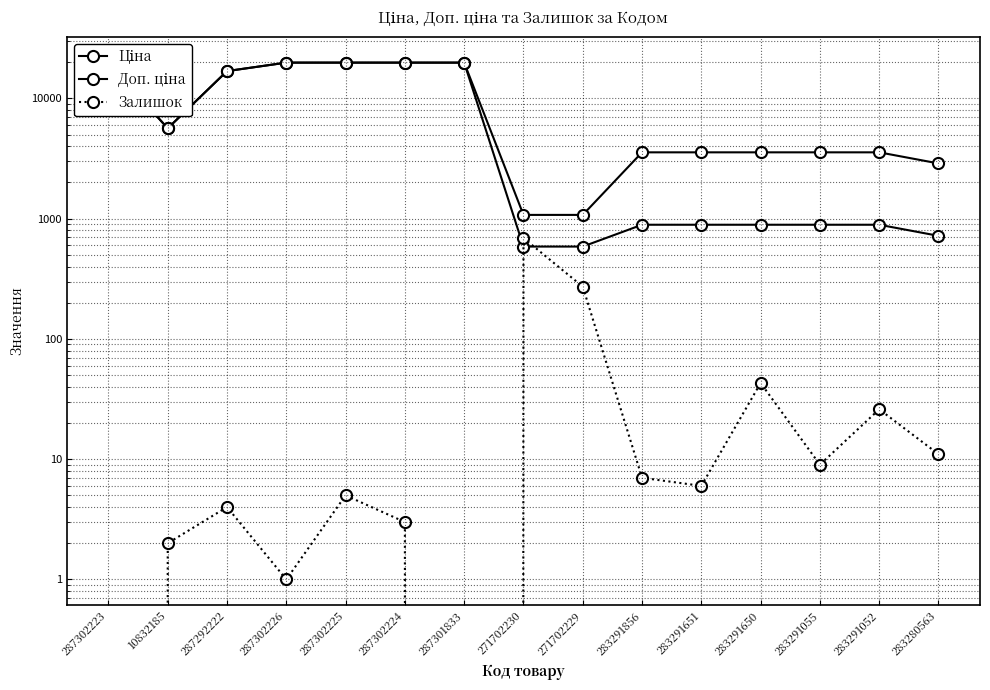

True or false: Залишок and Доп. ціна cross at least once.

False